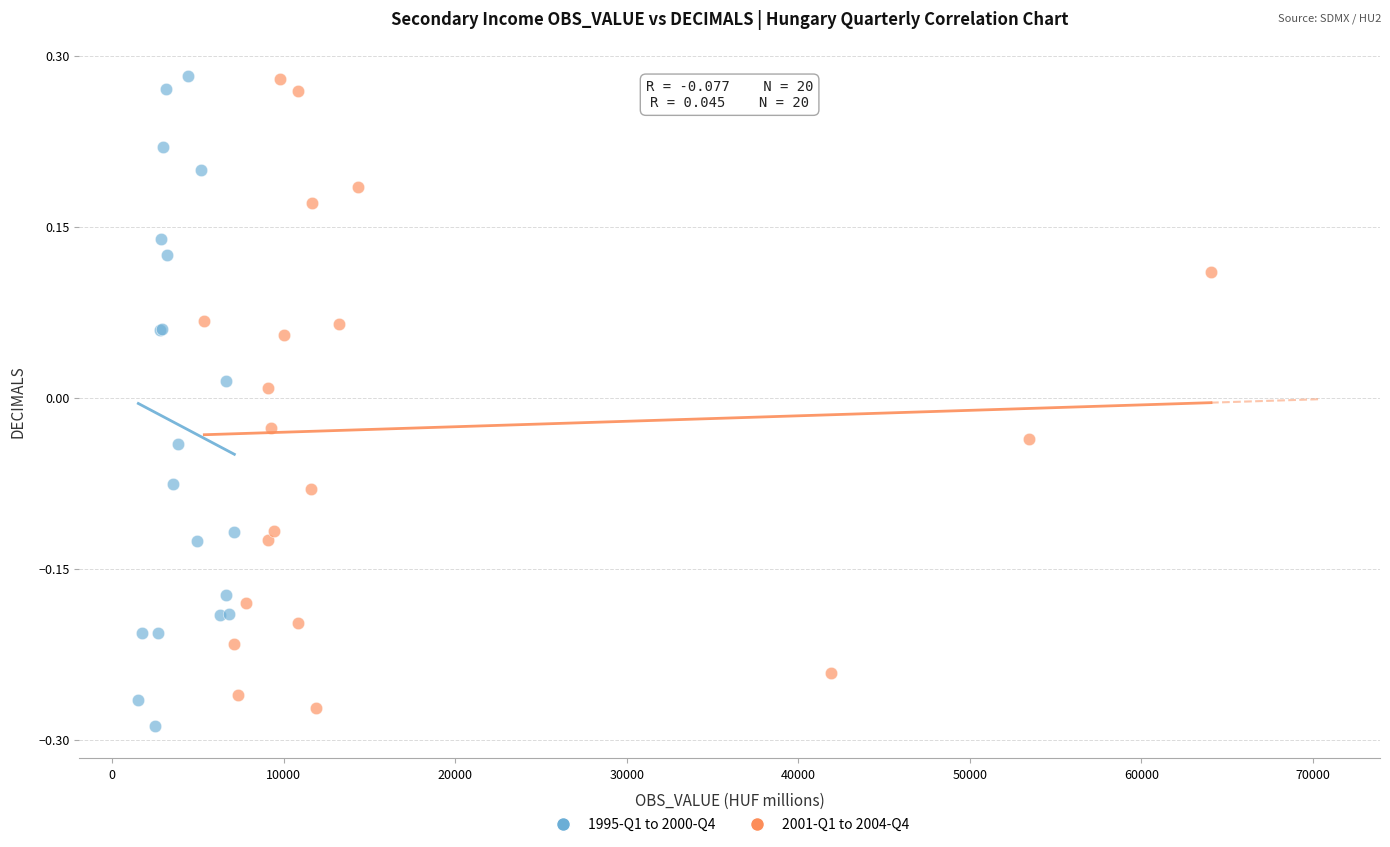

What are all the series names shown in the legend?

1995-Q1 to 2000-Q4, 2001-Q1 to 2004-Q4